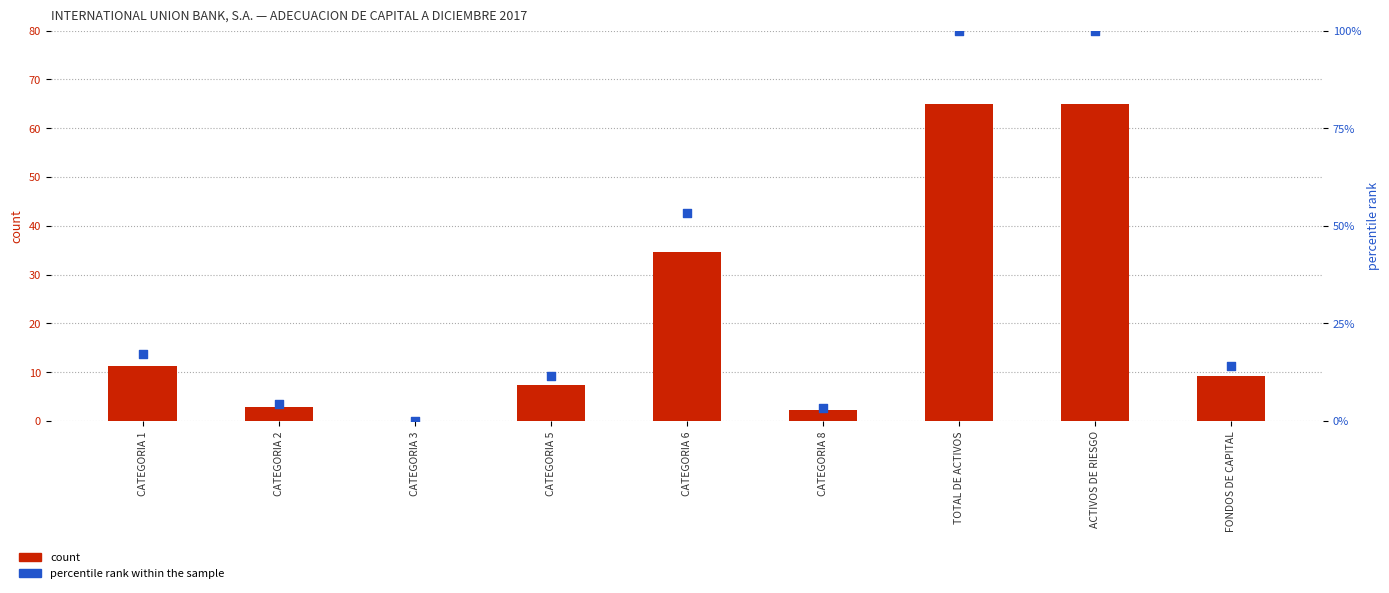

Which series contains the lowest Y value?

count (TRIMESTRE II 2017 normalised)